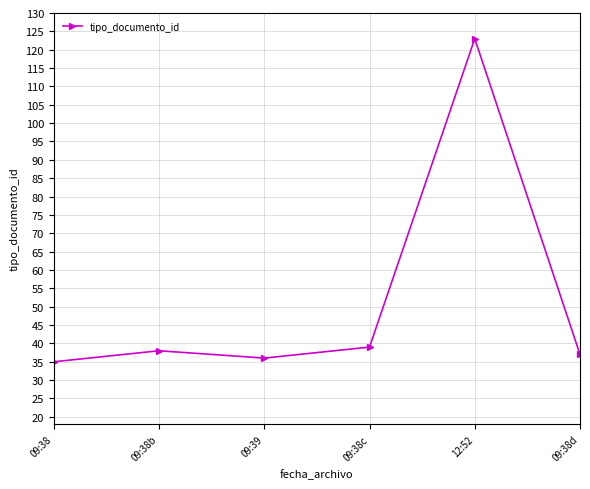

What is the ratio of the value at 09:38b to the value at 12:52?

0.3